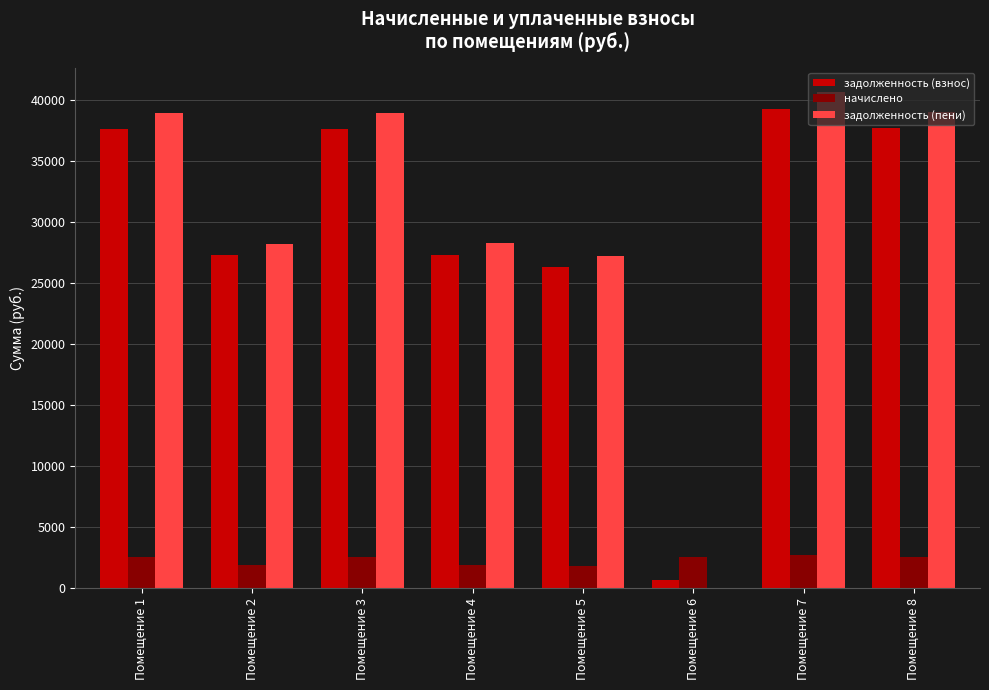

What is the greatest value displayed?

40647.8